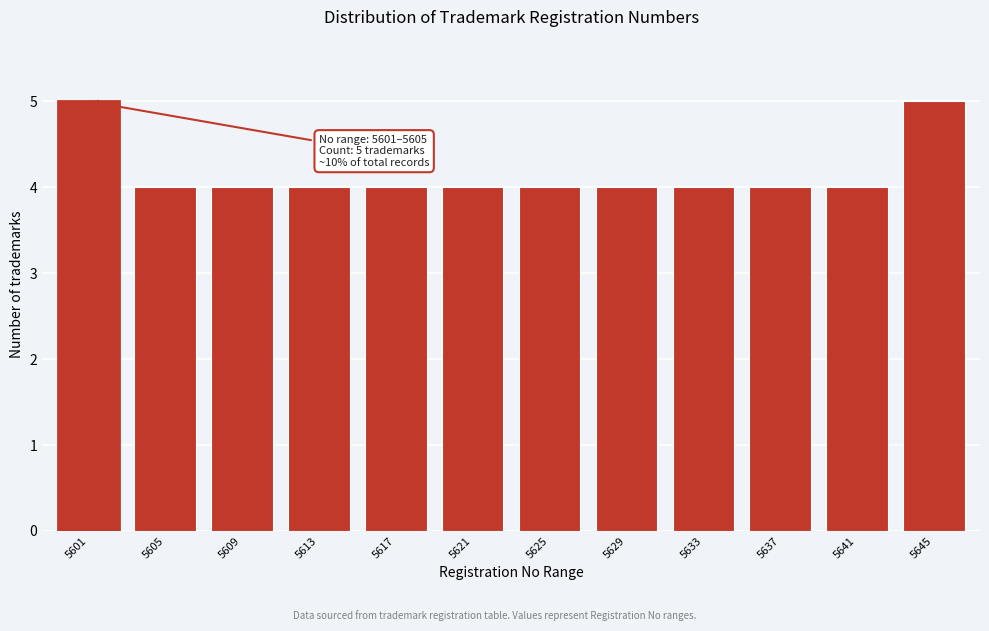

Reading left to right, what are all the values shown in this chart?

5	4	4	4	4	4	4	4	4	4	4	5